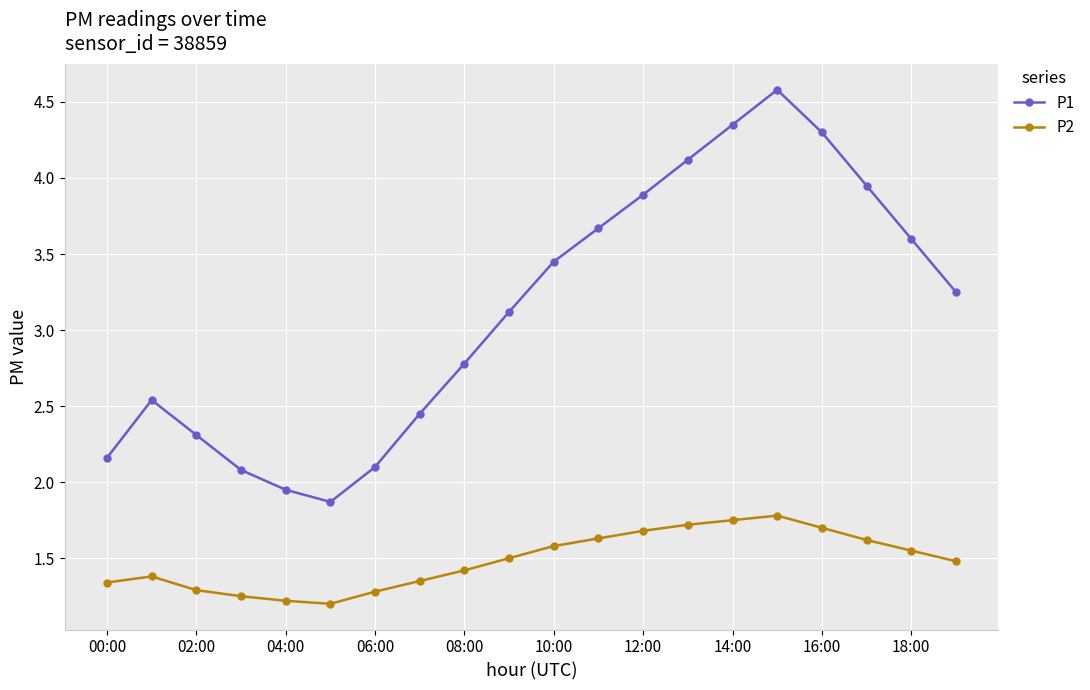

List the series in order of their overall mean, lowest first.

P2, P1